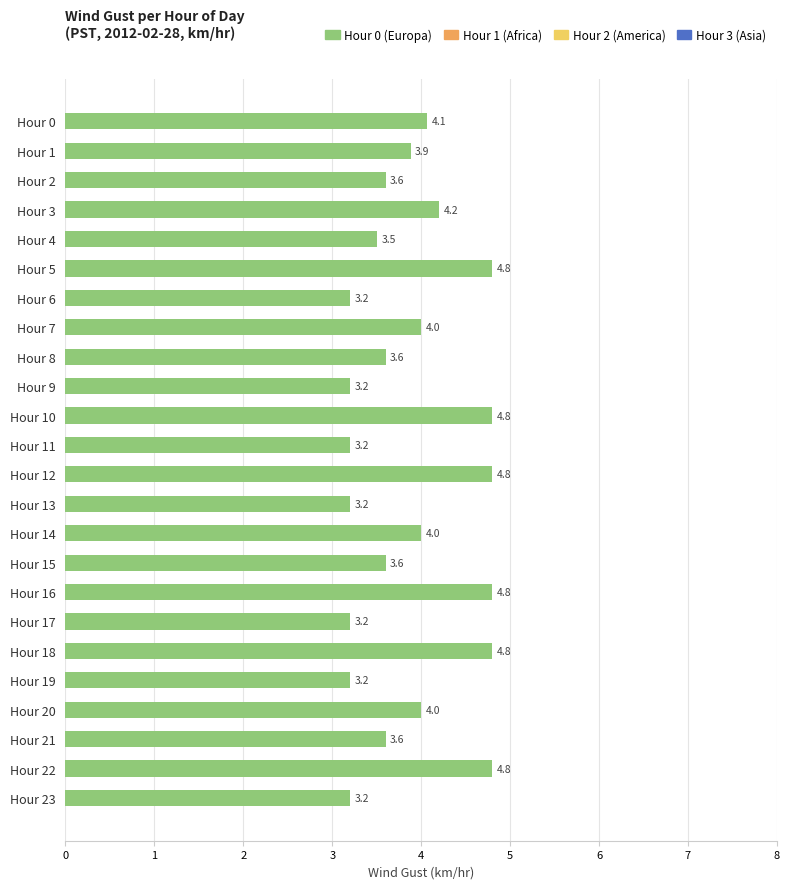

What is the smallest value displayed?

3.2